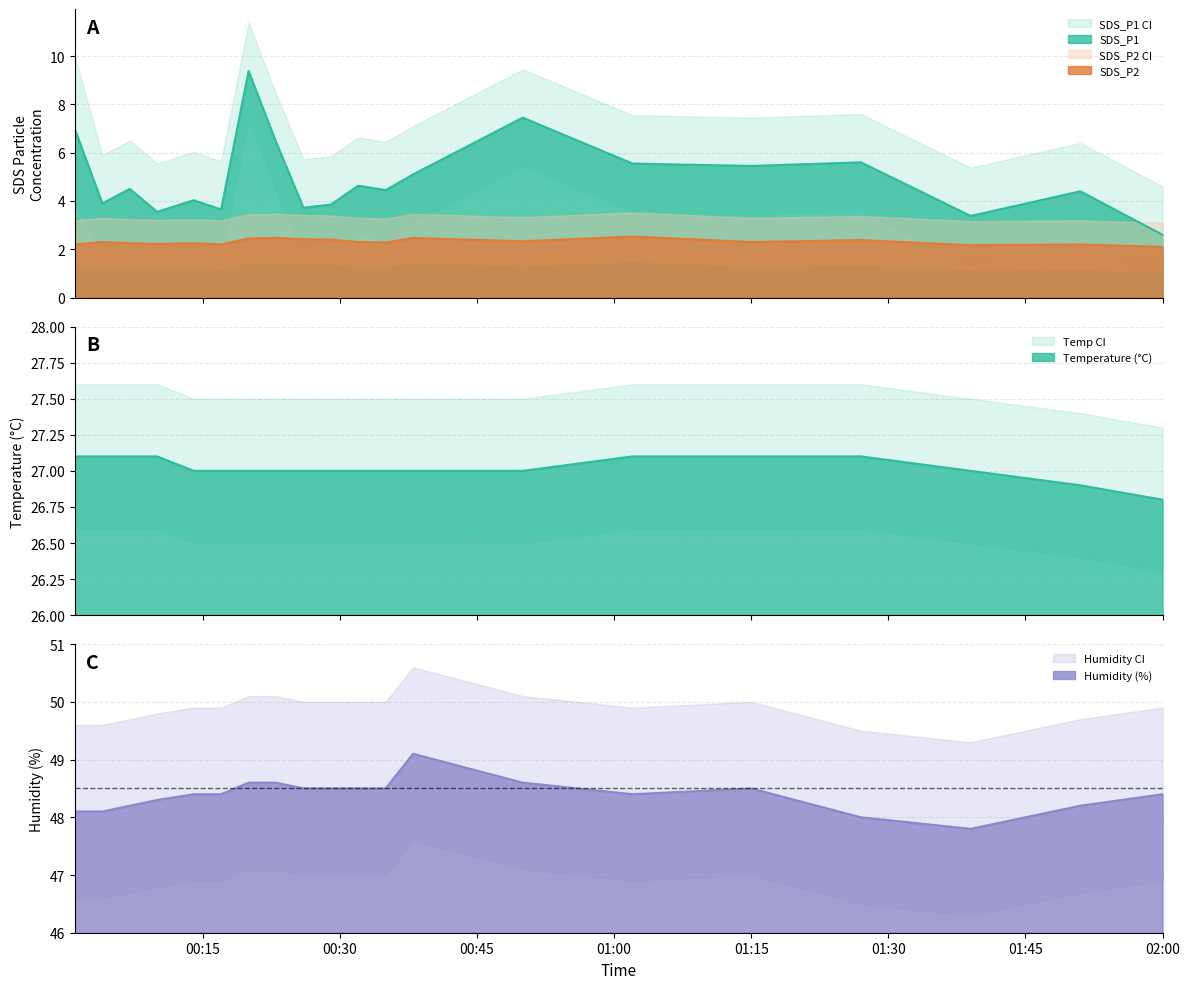

What is the approximate value of SDS_P2 at 2021/07/25 00:17?

2.2